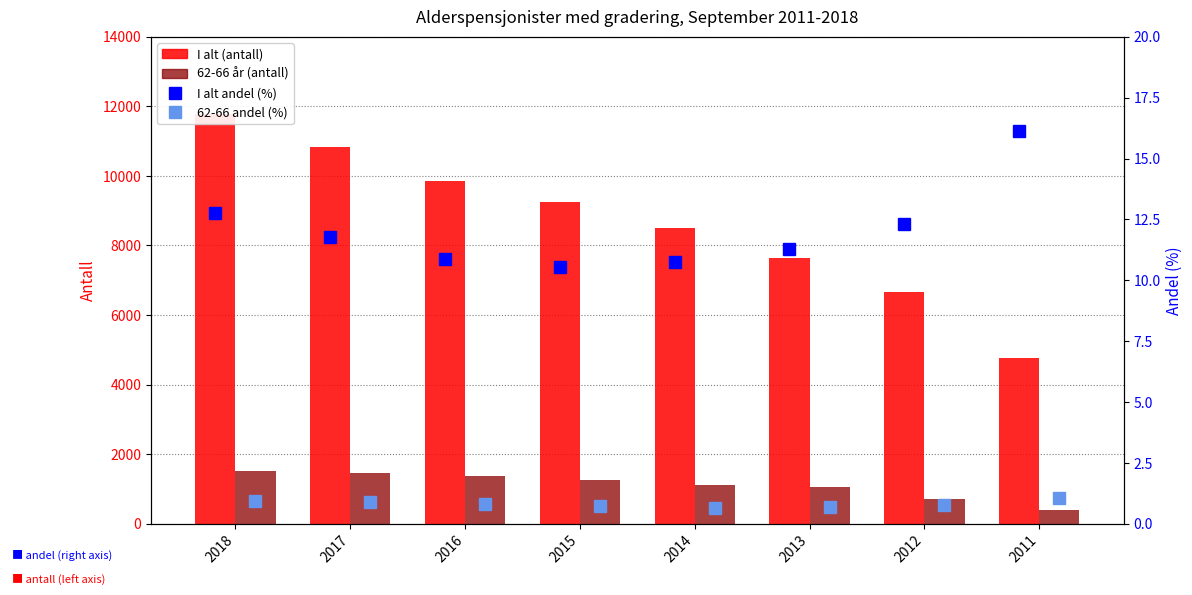

At which category is the sum across all series the highest?

2018